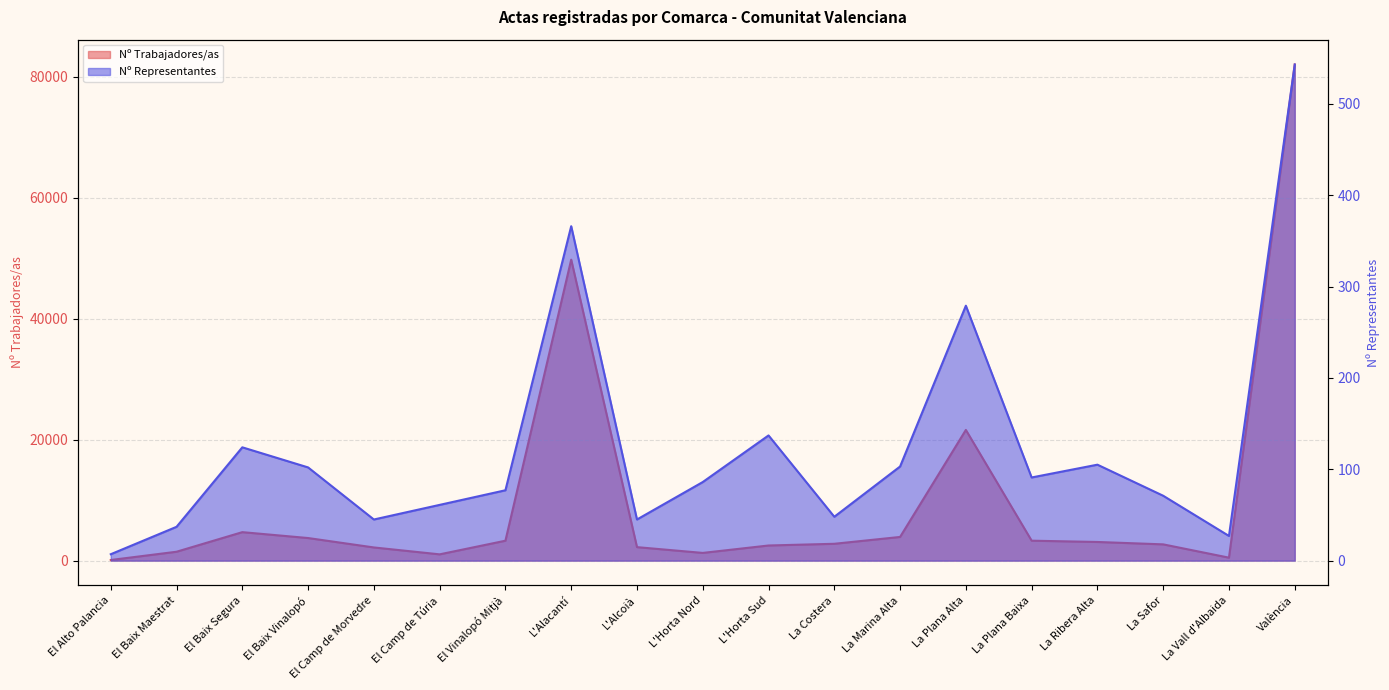

What is the difference between the second highest and second lowest values in the Nº Representantes series?

339